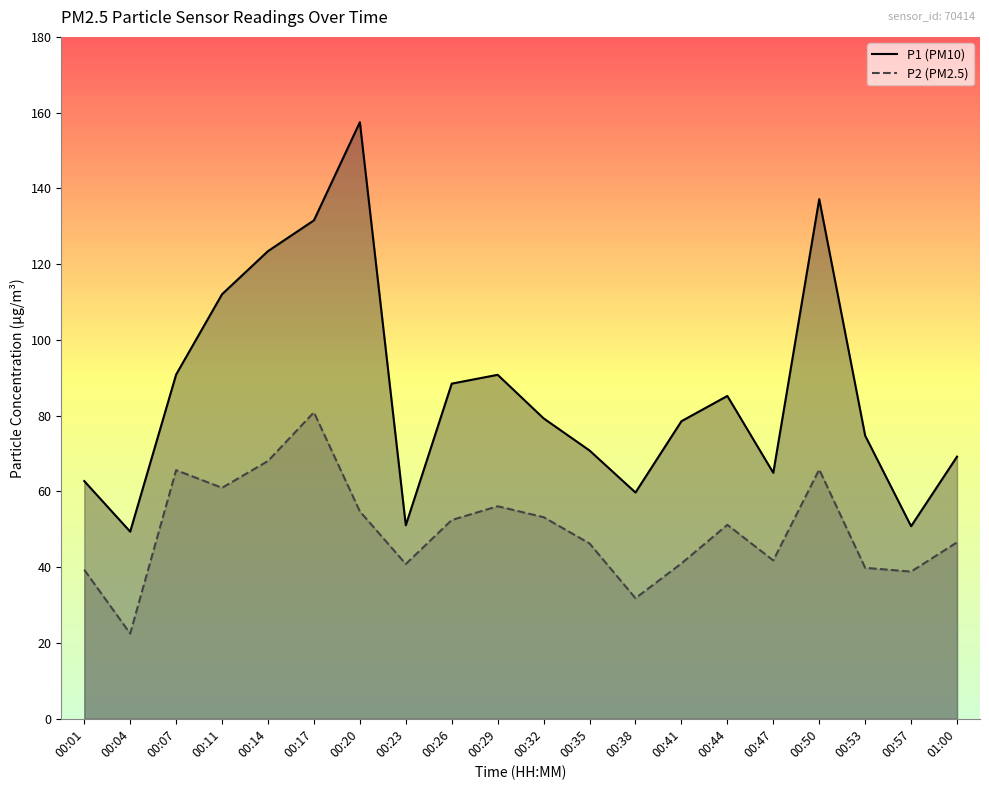

Reading right to left, extract all data points from this chart.

P1 (PM10): 69.2	50.8	74.8	137.2	64.9	85.2	78.5	59.7	70.8	79.3	90.8	88.5	51.1	157.5	131.6	123.5	112.1	90.9	49.4	62.8
P2 (PM2.5): 46.6	38.9	39.9	65.8	41.8	51.2	41.0	31.8	46.3	53.2	56.1	52.5	40.9	54.8	80.9	68.0	61.0	65.6	22.5	39.3